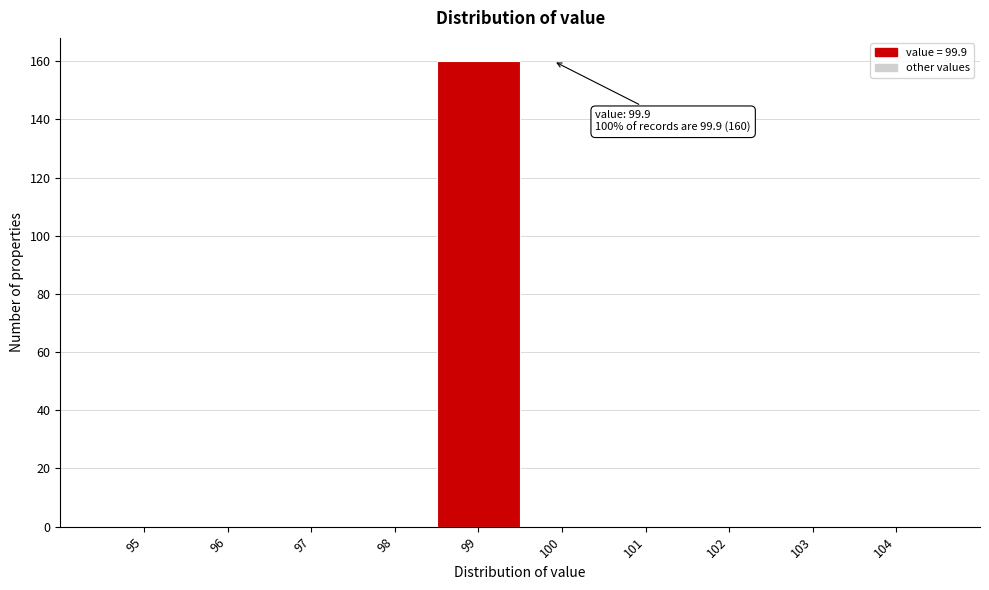

Reading left to right, extract all data points from this chart.

95=0	96=0	97=0	98=0	99=160	100=0	101=0	102=0	103=0	104=0